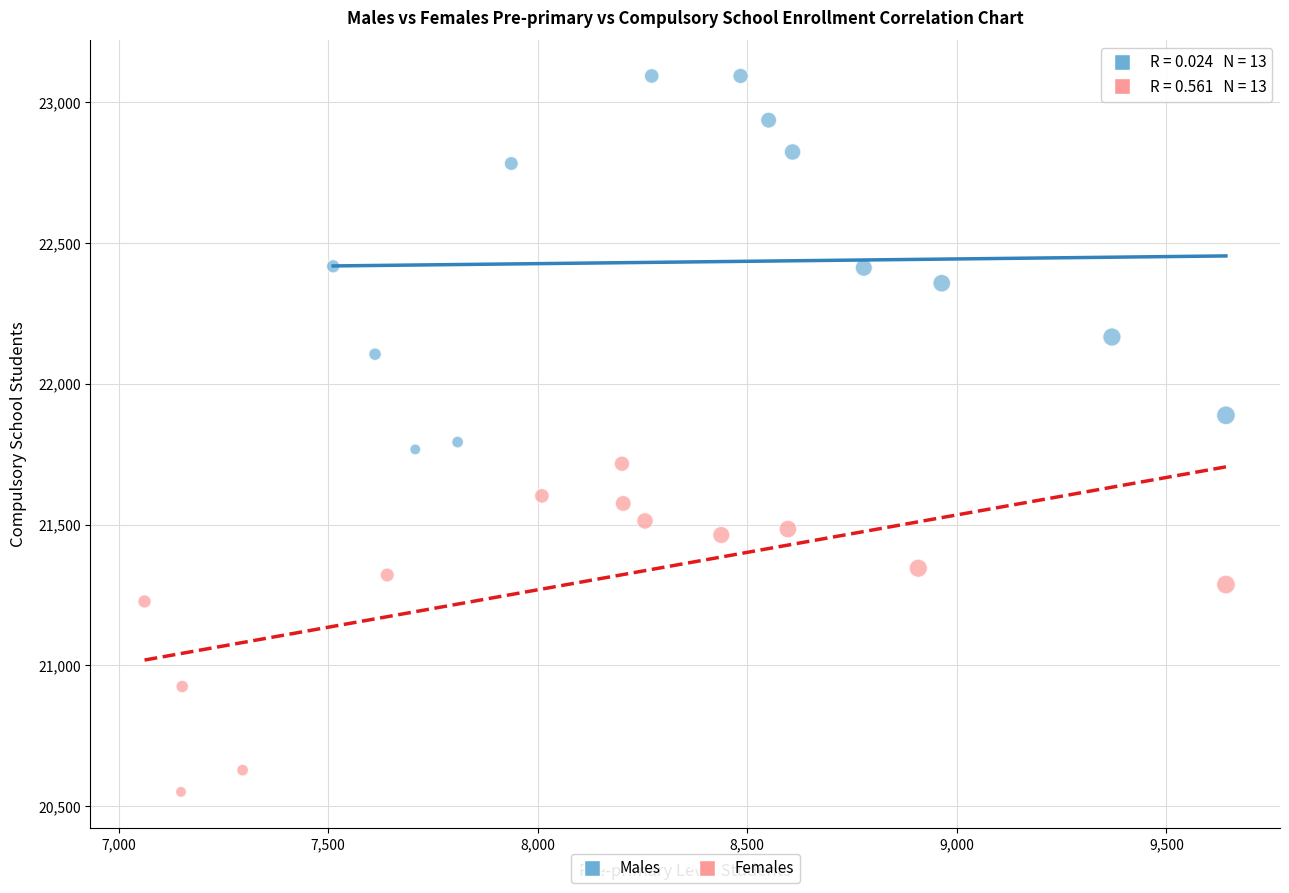

Which series contains the highest Y value?

Males